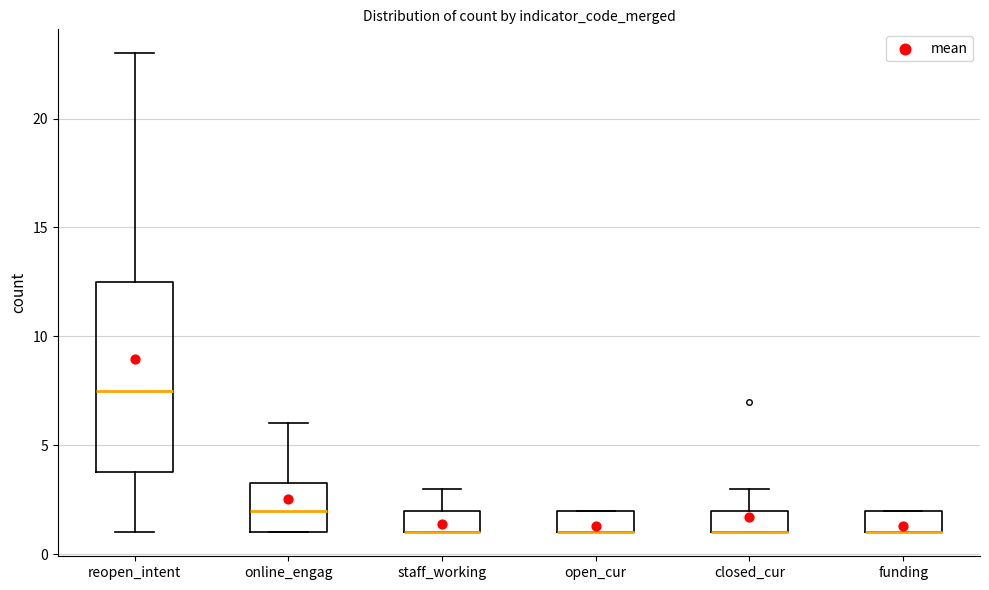

Reading left to right, read every box against the y-axis: the position of its median line, the range the box covers, and the ends of its whiskers. The values are not printed on the chart, so give them approximately, as read against the axis.

reopen_intent: median 7.5, box 4.0 to 12.5, whiskers 1.0 to 23.0
online_engag: median 2.0, box 1.0 to 3.5, whiskers 1.0 to 6.0
staff_working: median 1.0 (drawn on the box's lower edge), box 1.0 to 2.0, whiskers 1.0 to 3.0
open_cur: median 1.0 (drawn on the box's lower edge), box 1.0 to 2.0, whiskers 1.0 to 2.0
closed_cur: median 1.0 (drawn on the box's lower edge), box 1.0 to 2.0, whiskers 1.0 to 3.0
funding: median 1.0 (drawn on the box's lower edge), box 1.0 to 2.0, whiskers 1.0 to 2.0